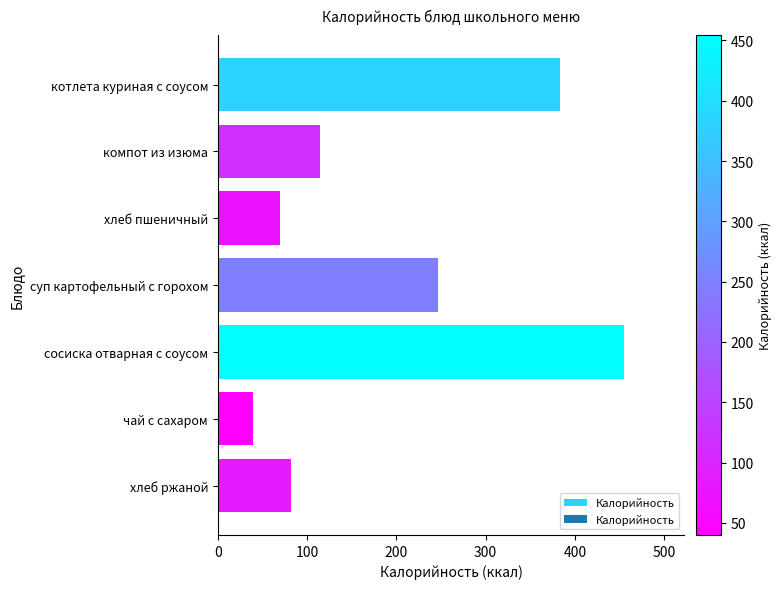

What is the smallest value displayed?

40.0